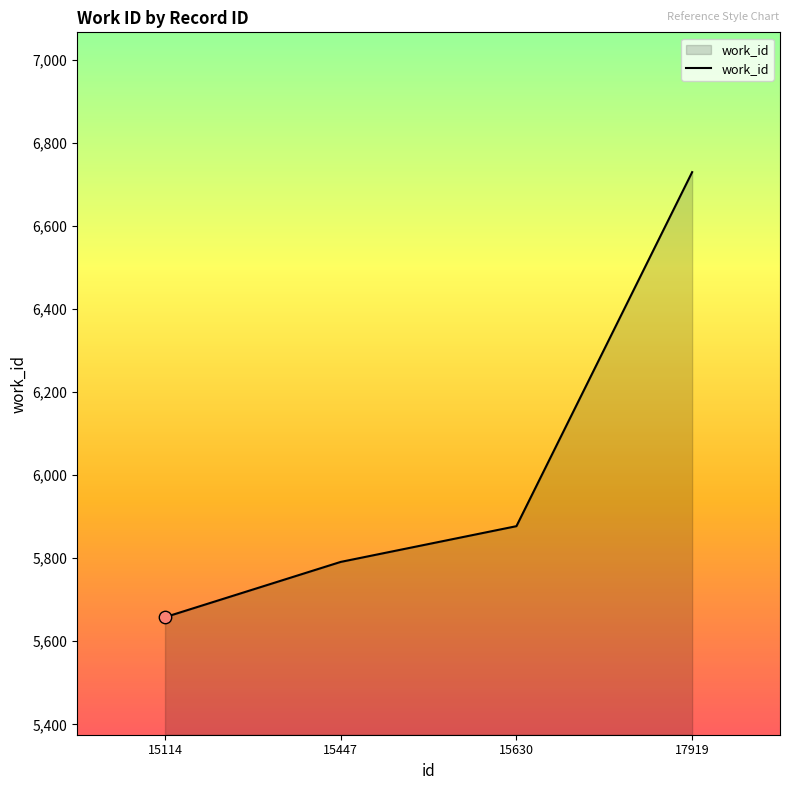

What is the change in value from 15114 to 15630?

+219